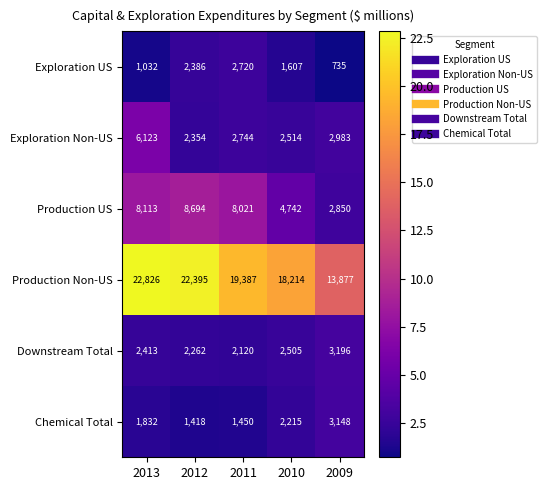

What value does the Downstream Total series have at 2013, to the nearest 50?

2400